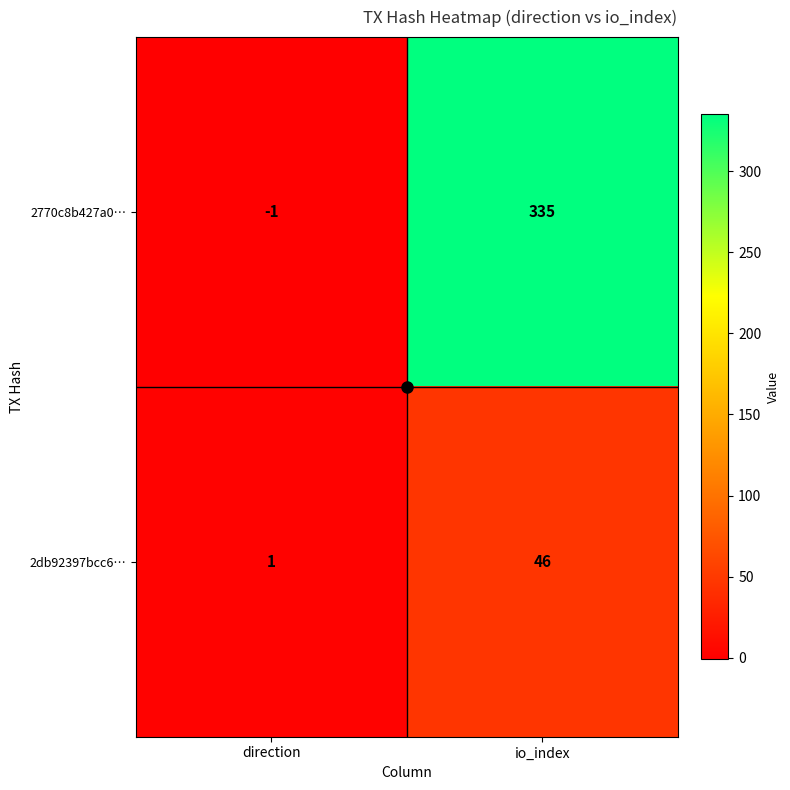

What is the maximum value shown in the chart?

335